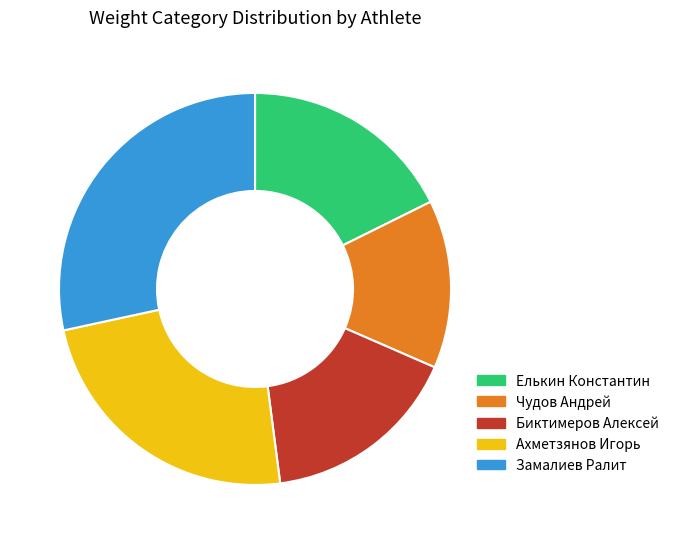

Which slice is the largest?

Замалиев Ралит